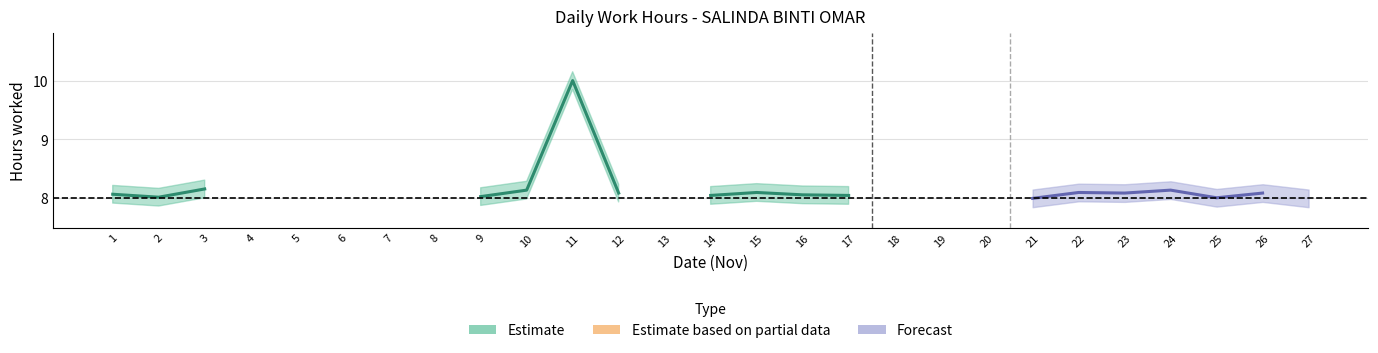

How many values in Low are above zero?

17